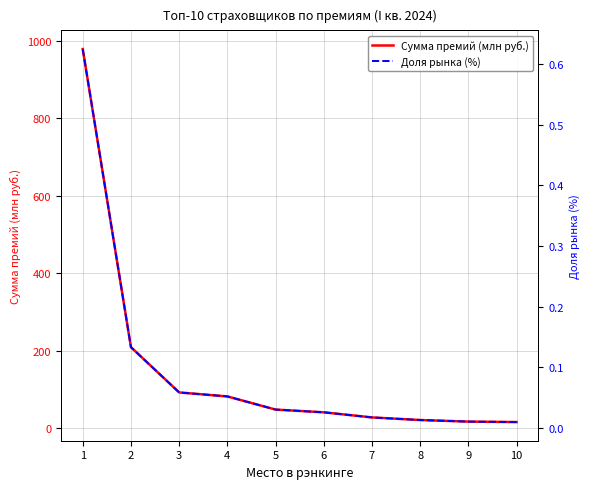

Is it true that Доля рынка (%) equals 0.0 at 9?

True